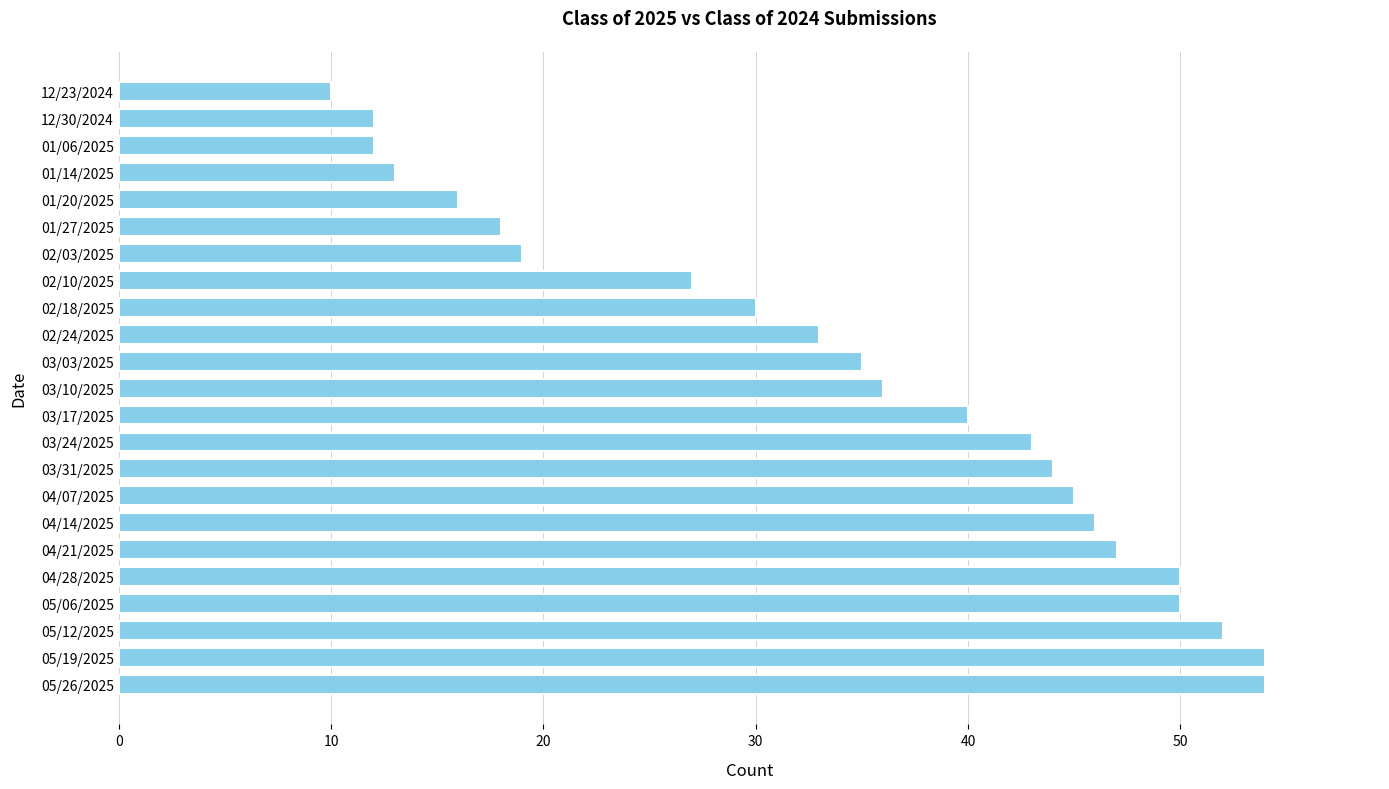

Reading top to bottom, extract all data points from this chart.

12/23/2024=10	12/30/2024=12	01/06/2025=12	01/14/2025=13	01/20/2025=16	01/27/2025=18	02/03/2025=19	02/10/2025=27	02/18/2025=30	02/24/2025=33	03/03/2025=35	03/10/2025=36	03/17/2025=40	03/24/2025=43	03/31/2025=44	04/07/2025=45	04/14/2025=46	04/21/2025=47	04/28/2025=50	05/06/2025=50	05/12/2025=52	05/19/2025=54	05/26/2025=54